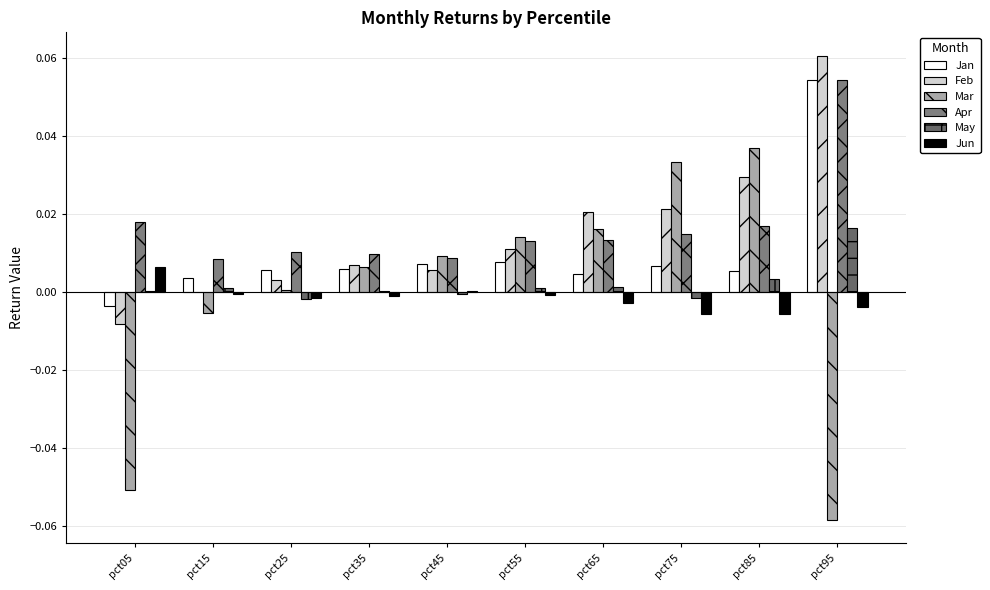

Are the bars horizontal?

No